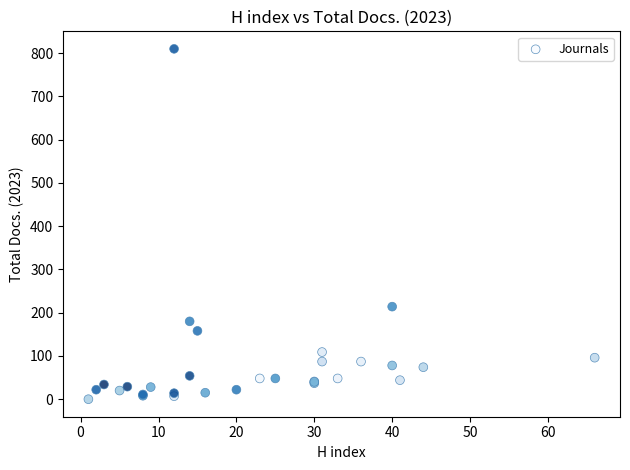

What Y value in the scatter plot is closest to 405?

214